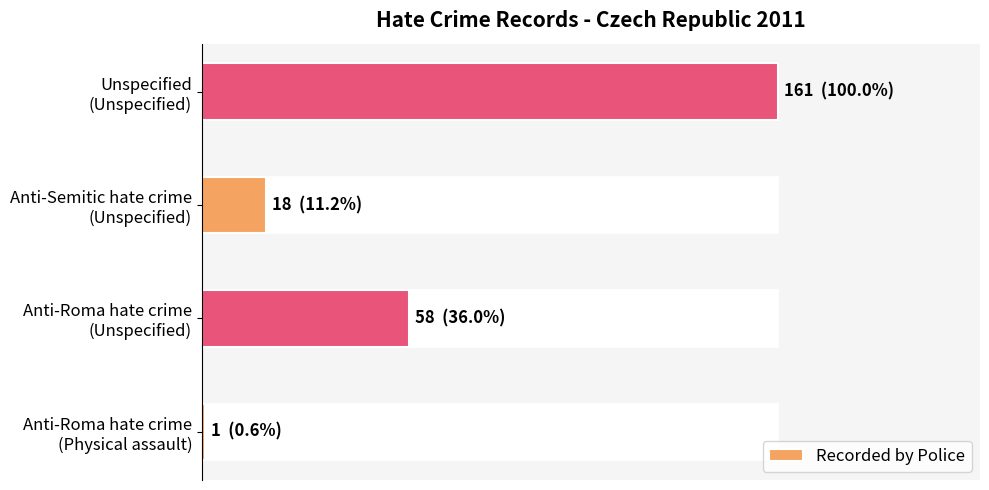

How many values are between 18 and 161?

3